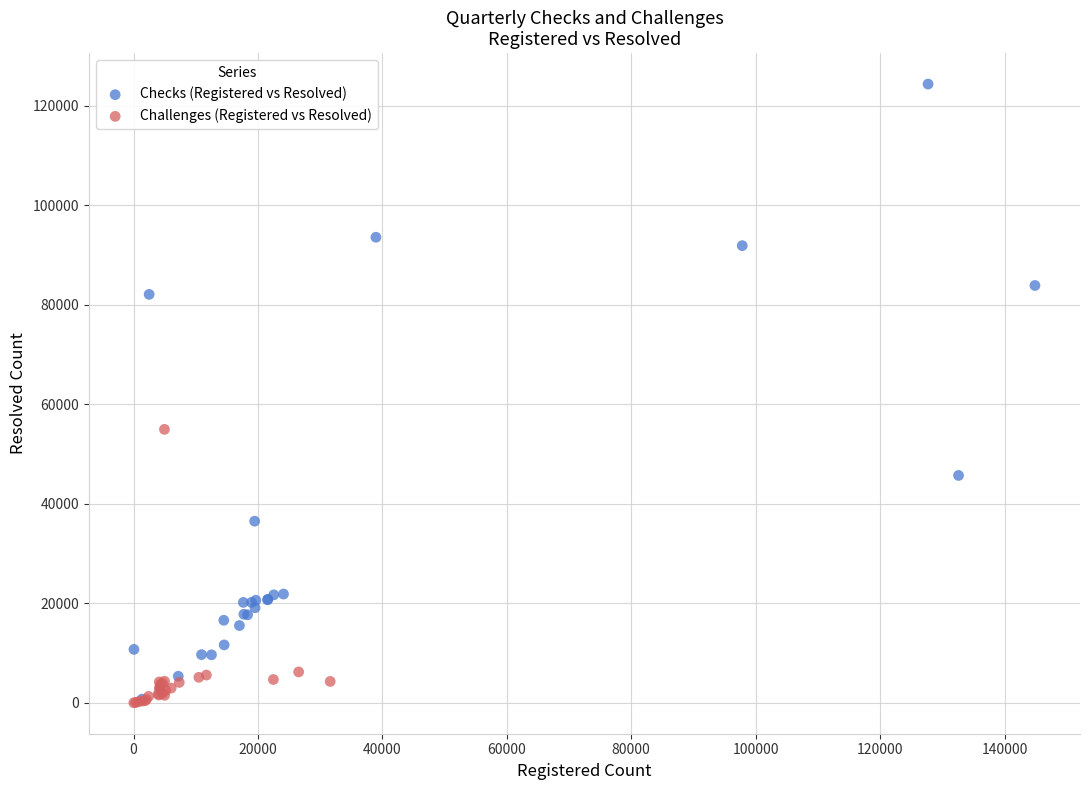

Which series has the largest Y range (max minus min)?

Checks (Registered vs Resolved)